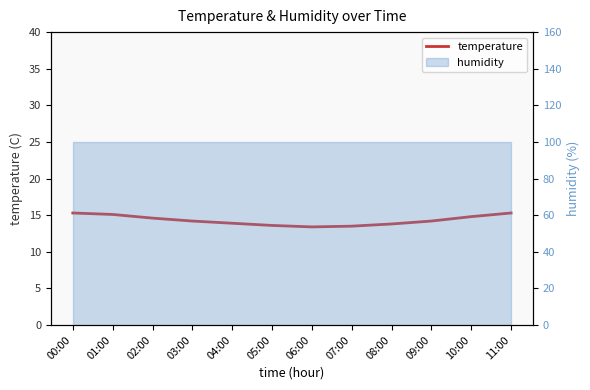

What is the maximum value shown in the chart?

15.3